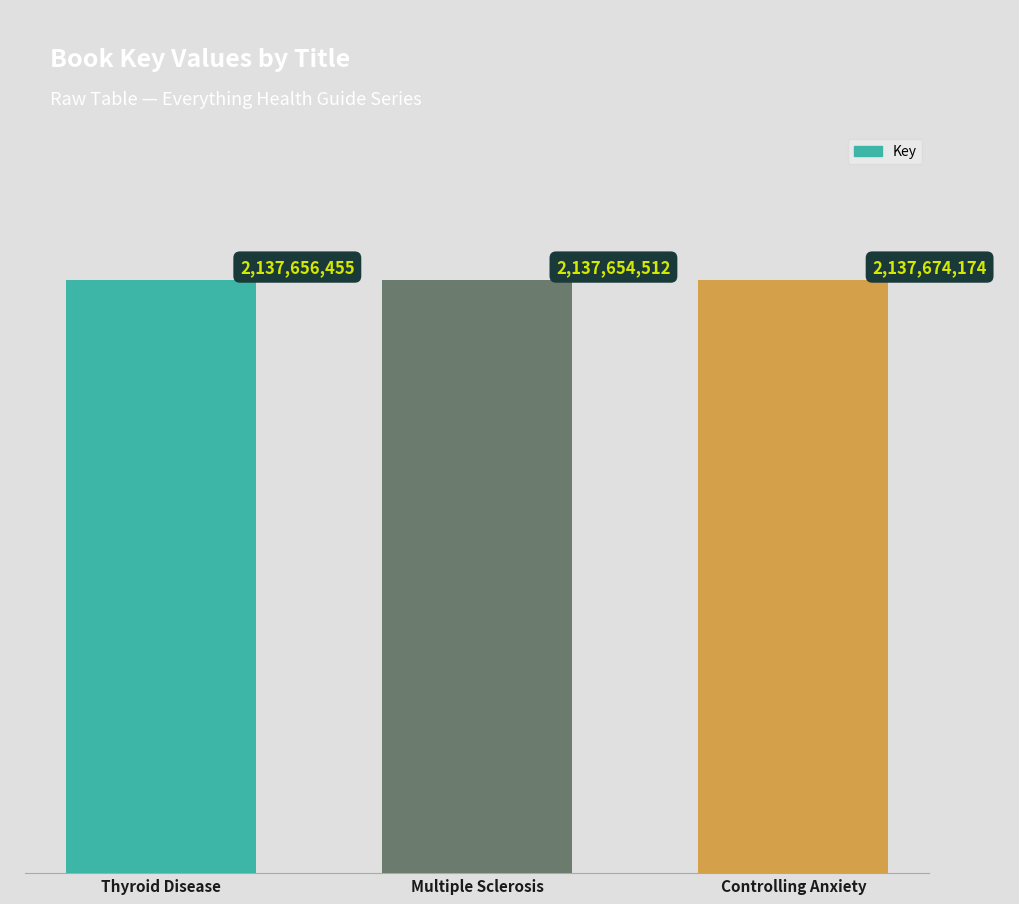

Reading right to left, list all the values displayed in this chart.

2137674174	2137654512	2137656455